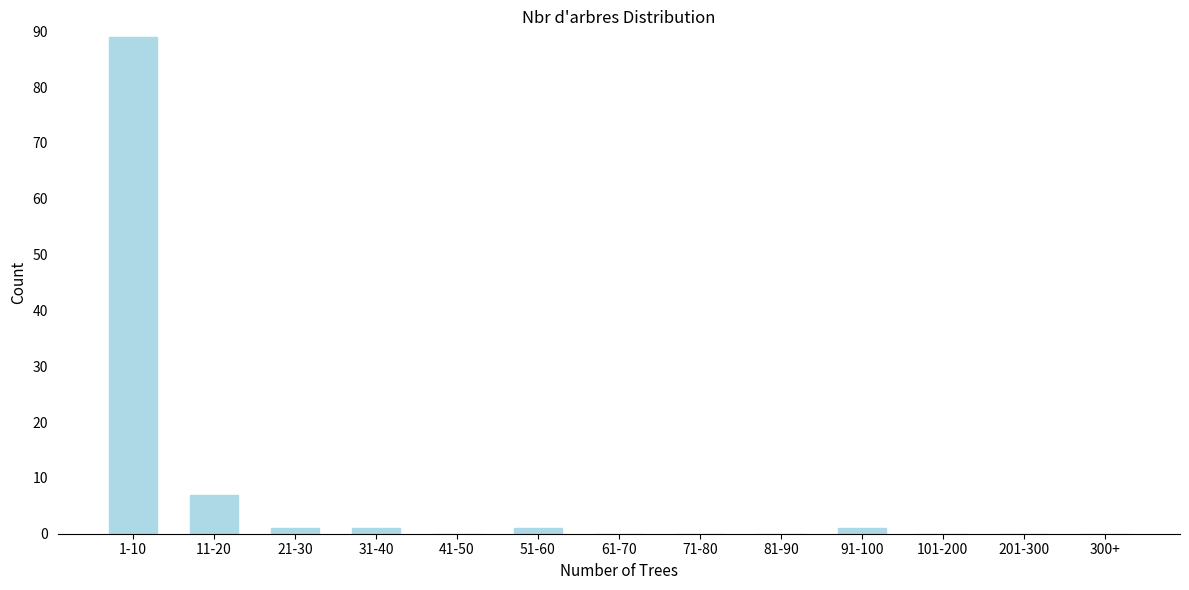

Reading left to right, what are all the values shown in this chart?

1-10=89	11-20=7	21-30=1	31-40=1	41-50=0	51-60=1	61-70=0	71-80=0	81-90=0	91-100=1	101-200=0	201-300=0	300+=0